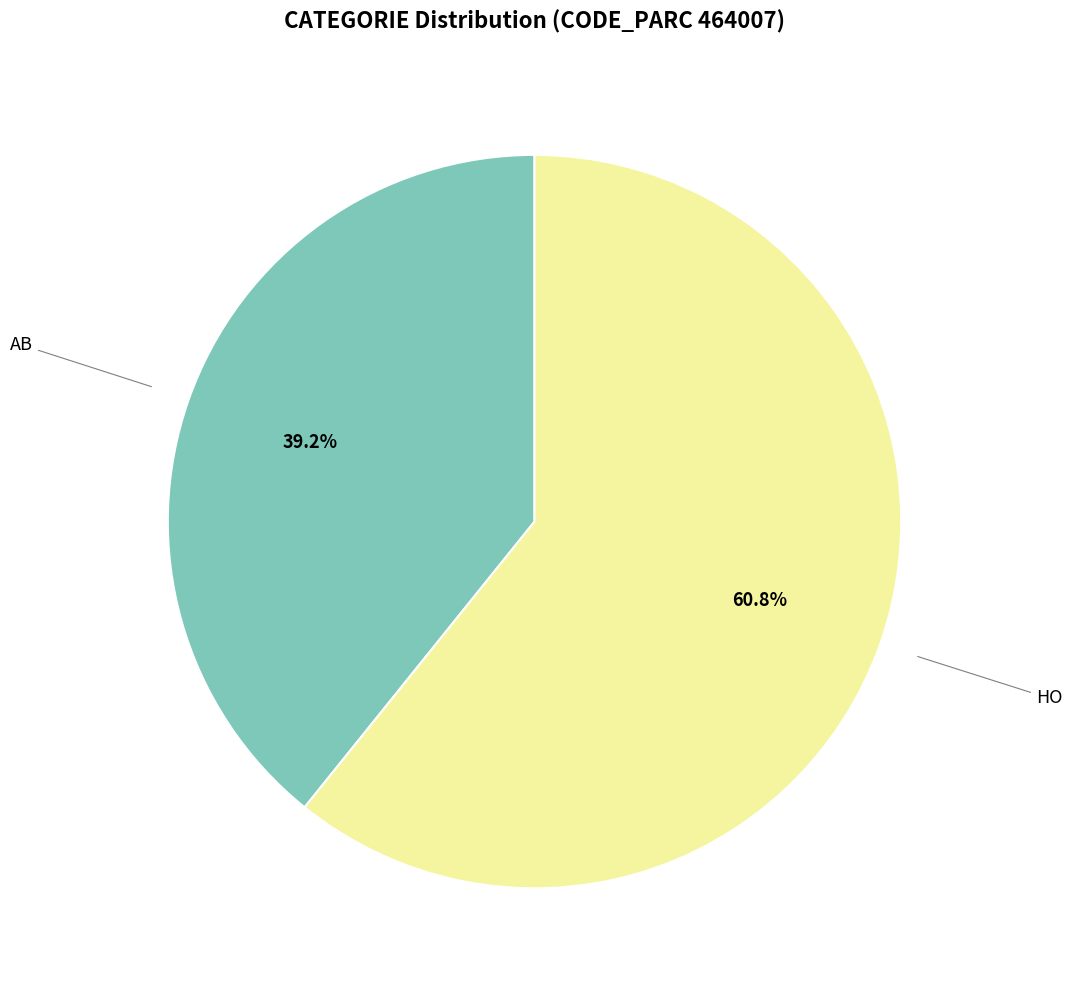

Is there any slice that represents more than half of the pie?

Yes